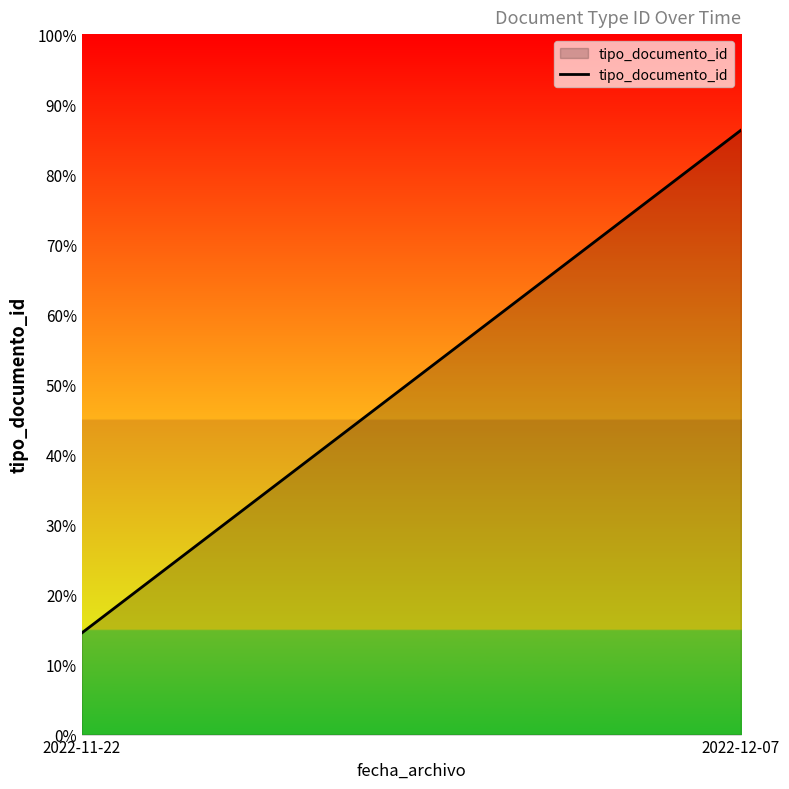

What is the maximum value shown in the chart?

86.3